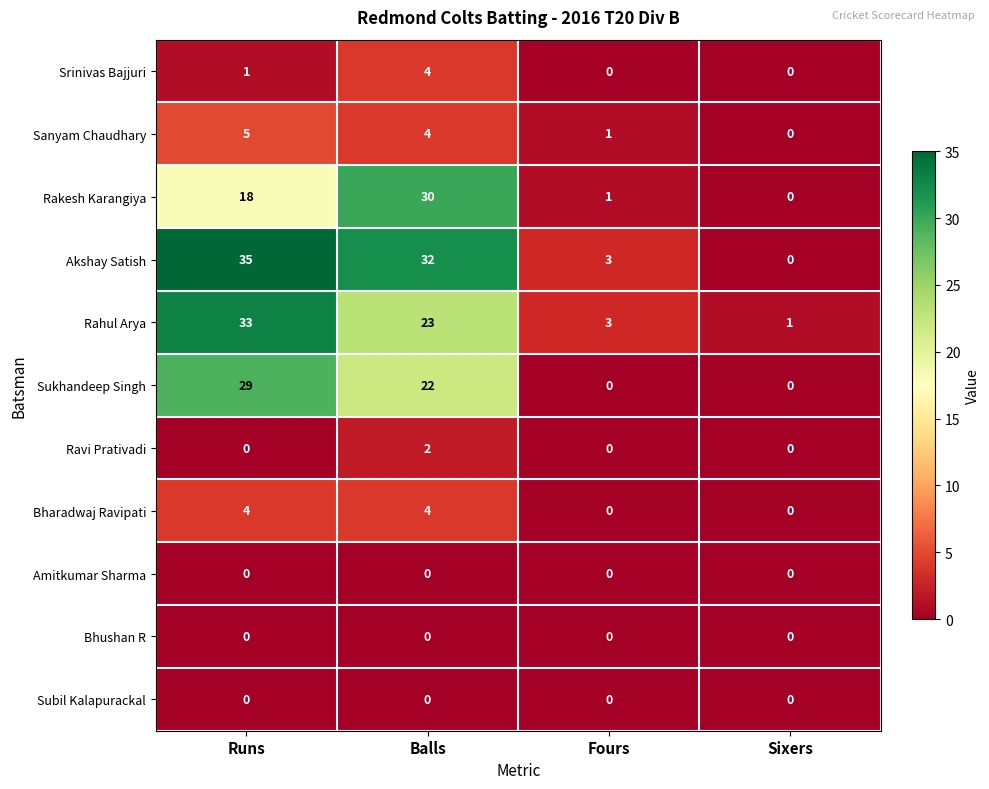

What is the difference between the Sanyam Chaudhary values at Fours and Balls?

3